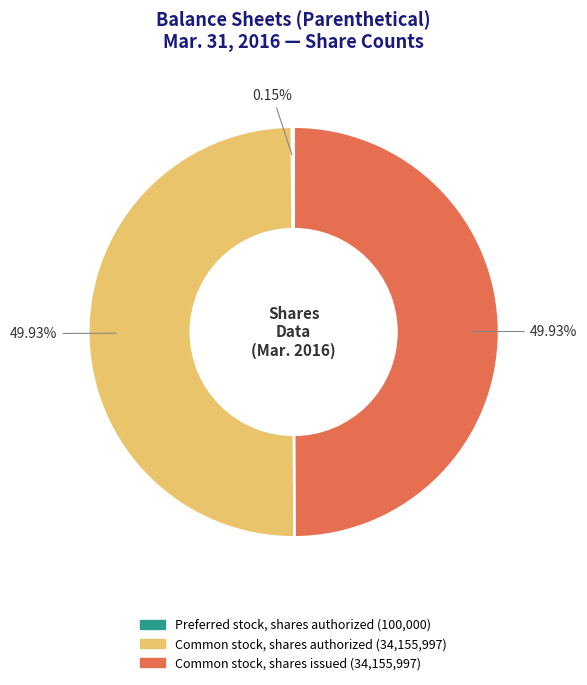

What is the ratio of the value at Common stock, shares authorized to the value at Common stock, shares issued?

1.0